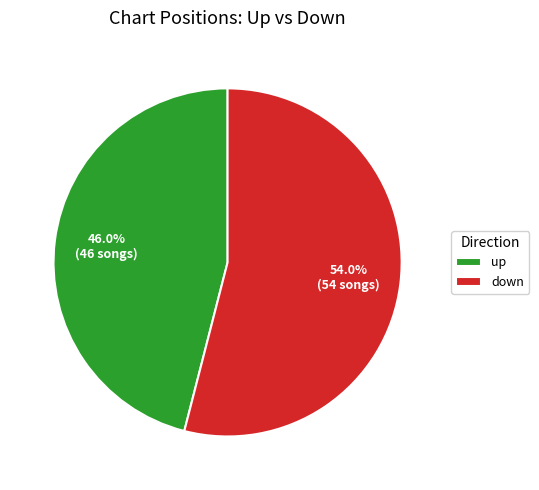

Which category has the smallest portion of the pie?

up